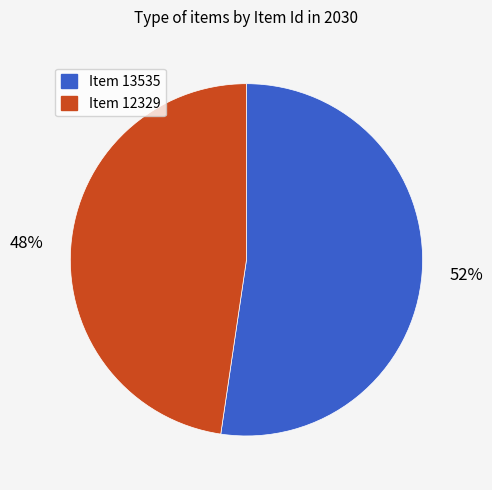

What is the smallest slice in the pie chart?

Item 12329